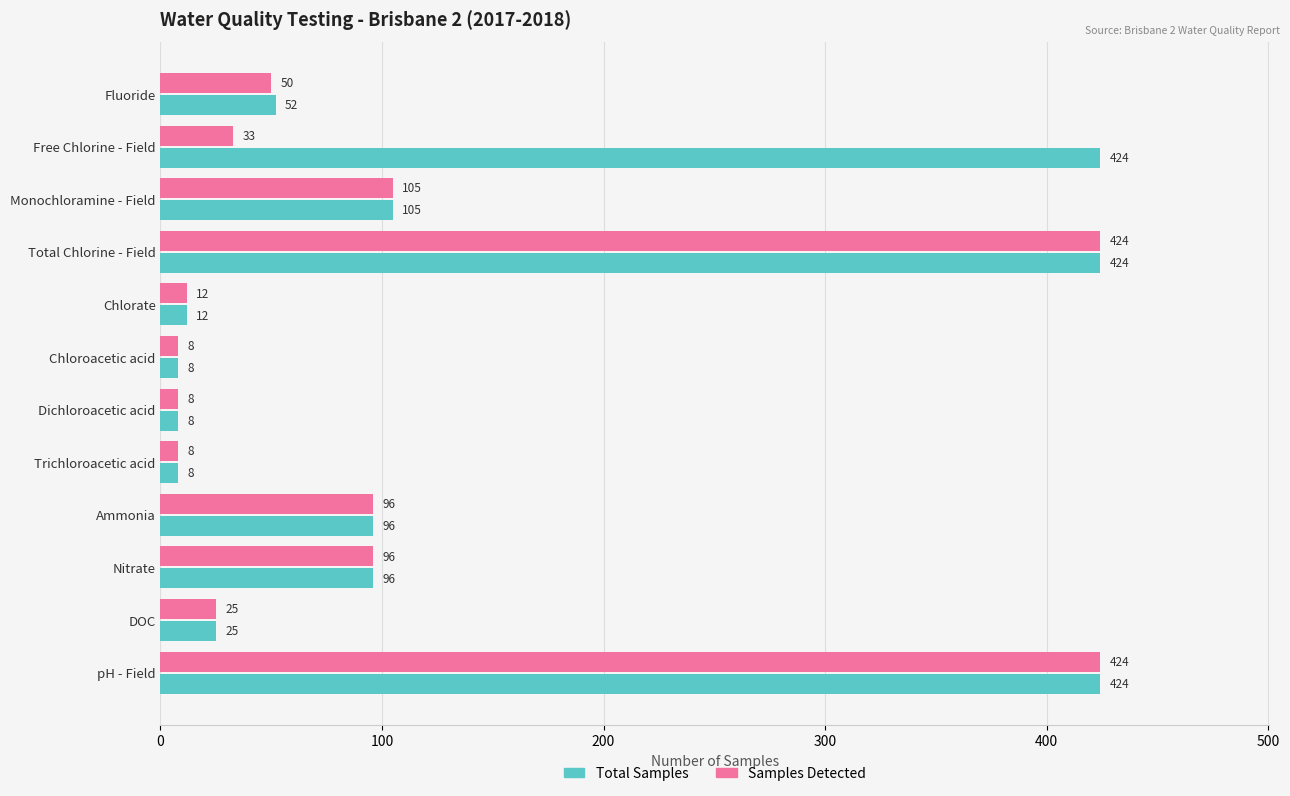

What is the minimum value shown in the chart?

8